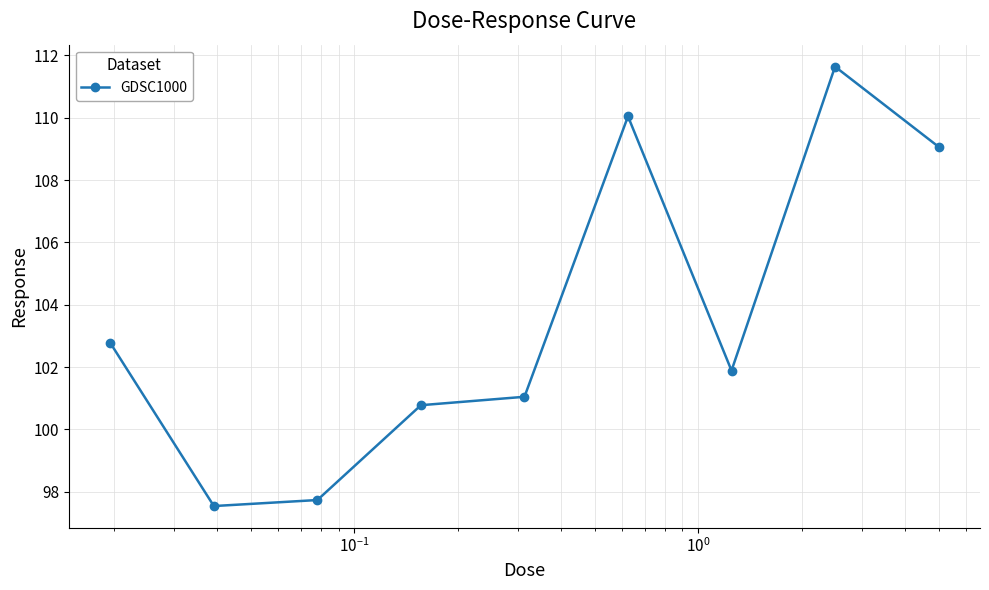

Count the number of categories in the chart.

9